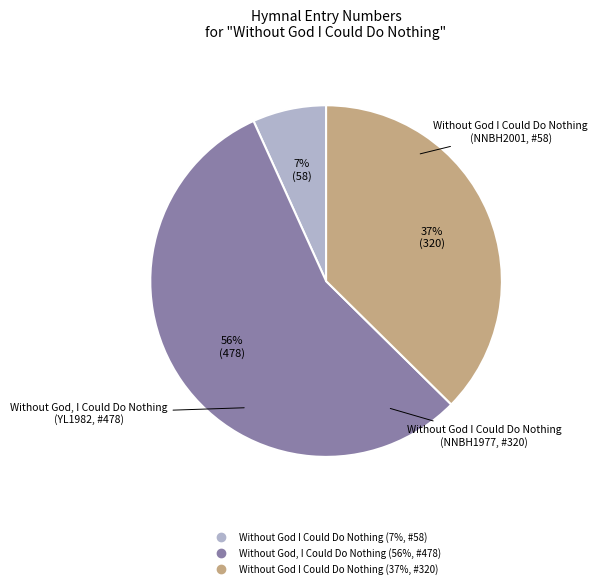

How many slices are in this pie chart?

3